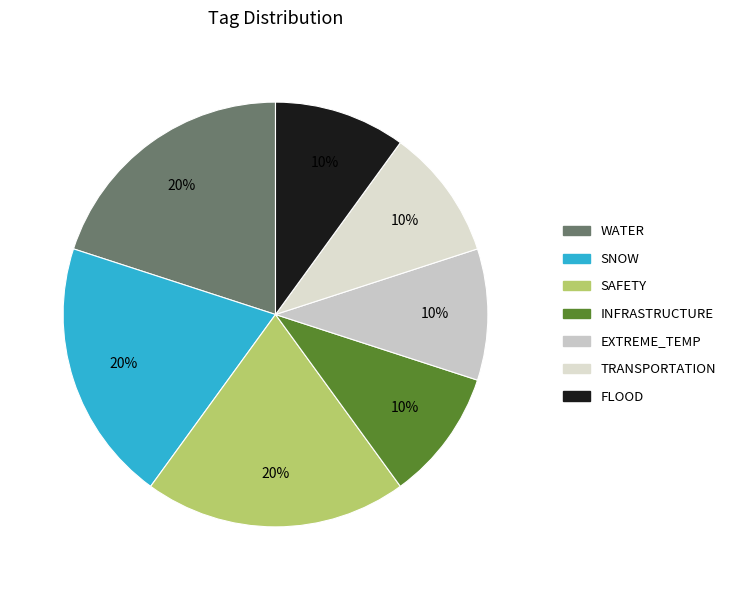

Count the number of slices in the pie.

7